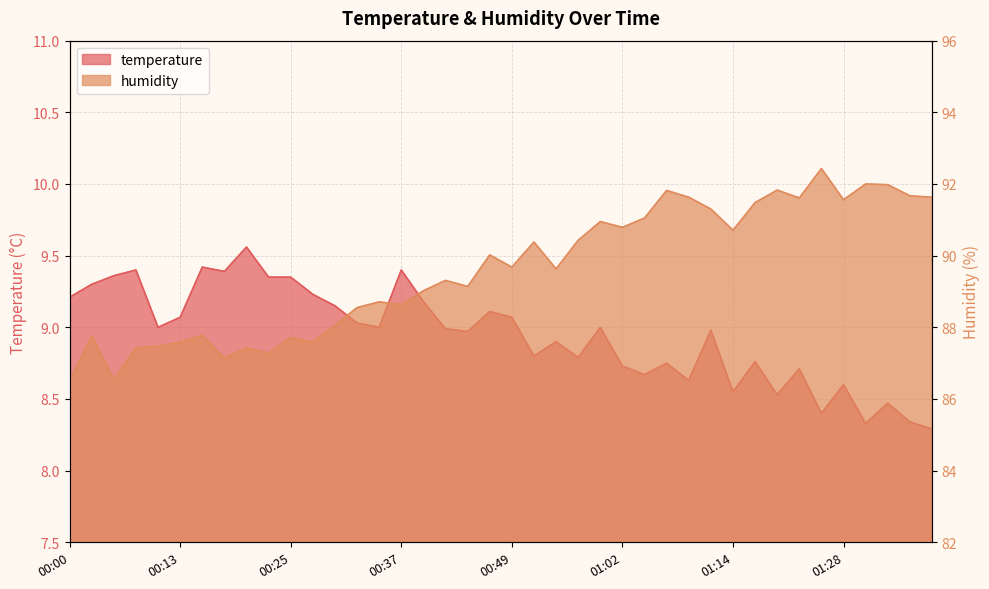

True or false: humidity has more than 2 points higher than both neighbors.

True